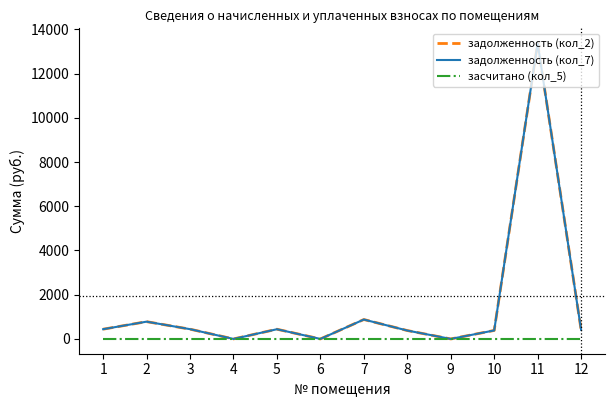

List the labels in order of задолженность (кол_7) value, largest first.

11, 7, 2, 3, 1, 5, 12, 10, 8, 4, 6, 9